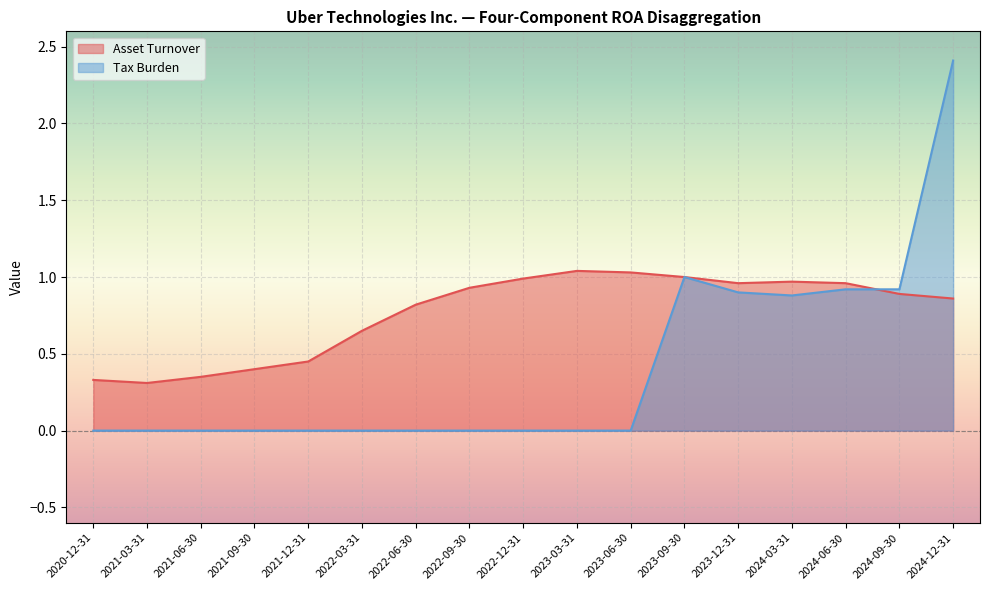

What are all the series names shown in the legend?

Asset Turnover, Tax Burden